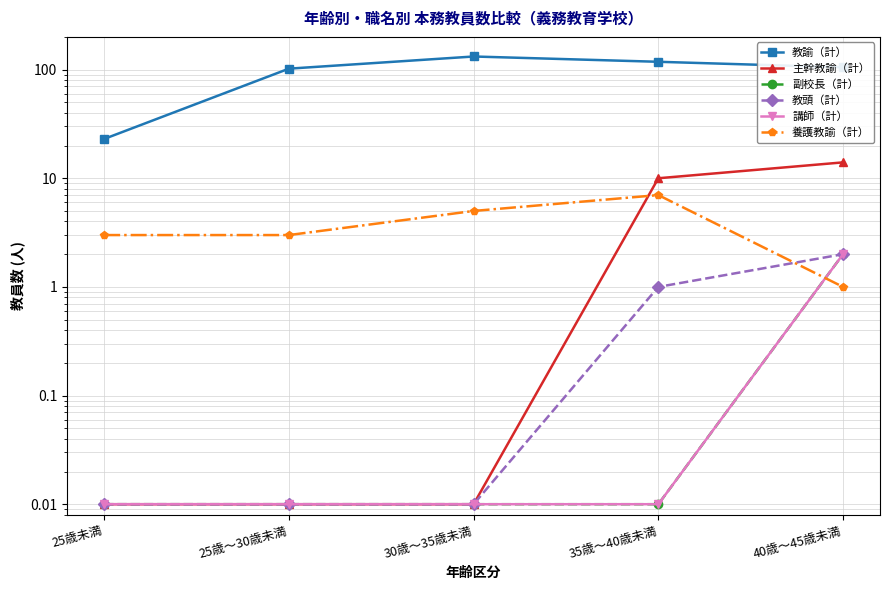

How many intersections are there between 教頭（計） and 養護教諭（計）?

1